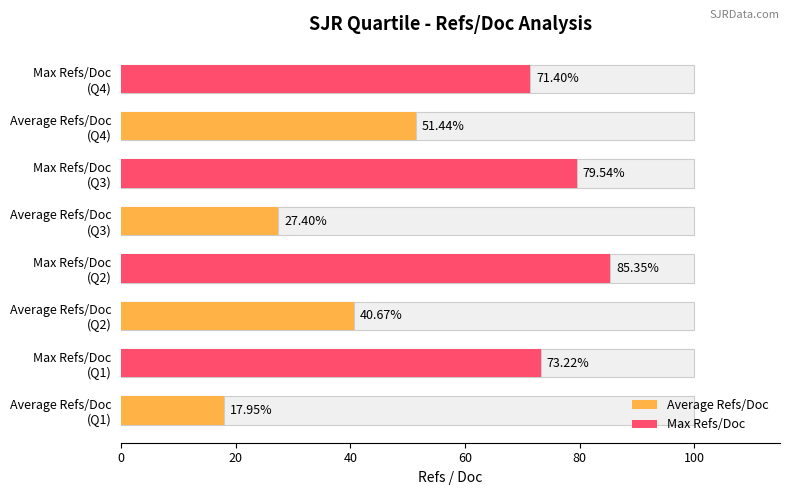

At Q4, list the series in order from largest to smallest.

Max Refs/Doc, Average Refs/Doc